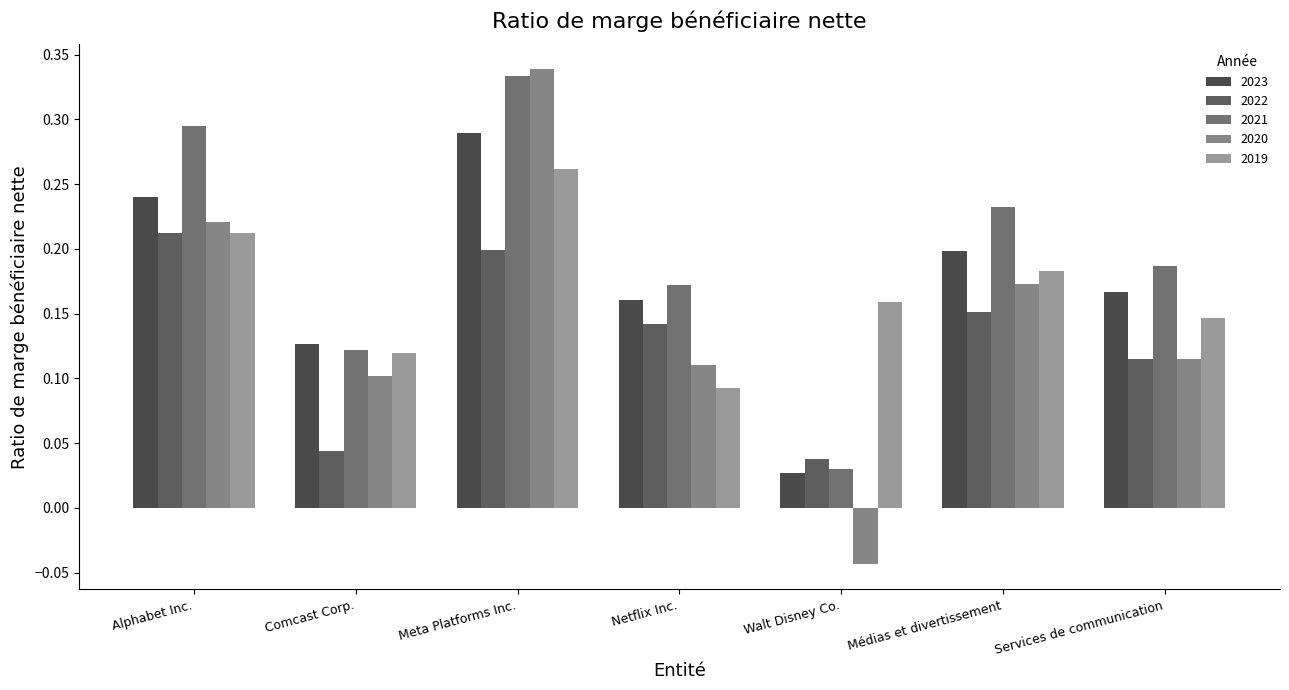

The 2023 series shows 0.0 at Walt Disney Co.. True or false?

False